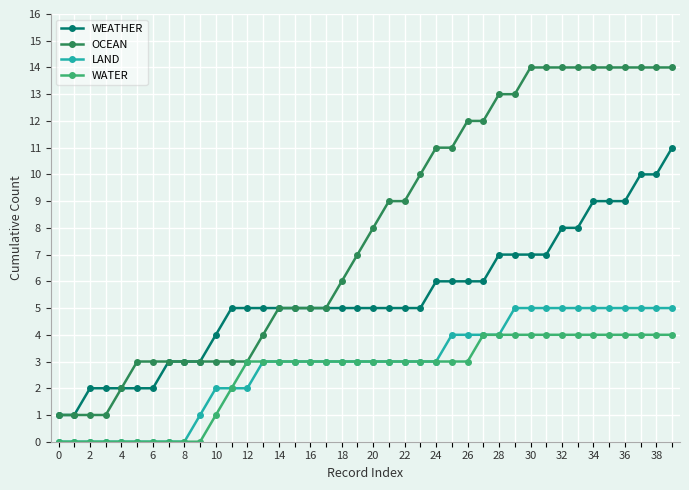

Which series has the widest spread of values?

OCEAN